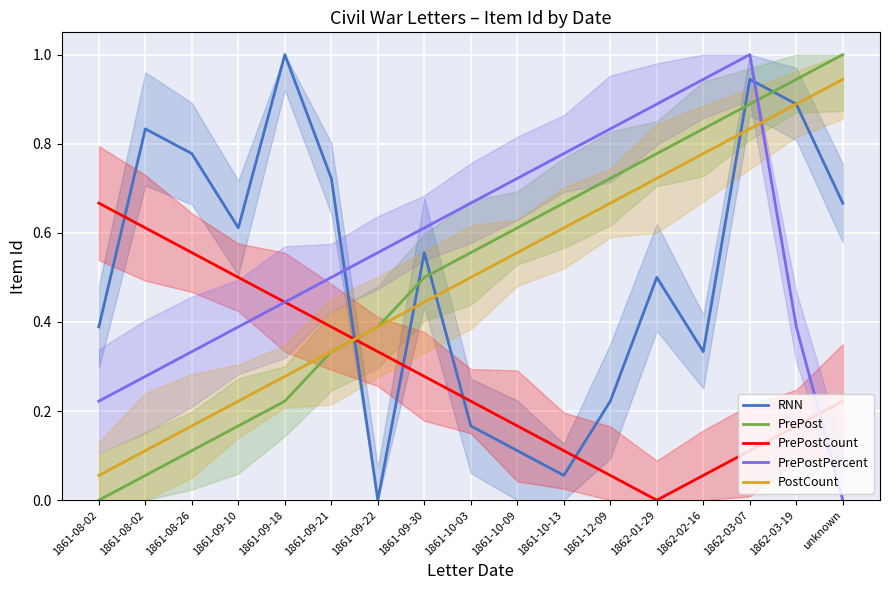

True or false: PrePostPercent and PostCount cross at least once.

True